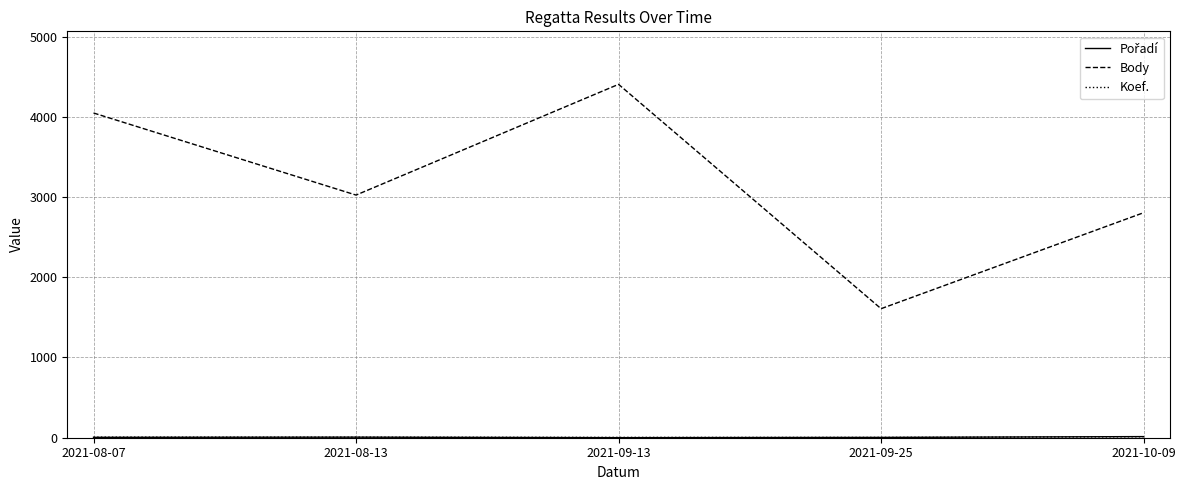

The value of Body at 2021-08-13 is 1379. True or false?

False